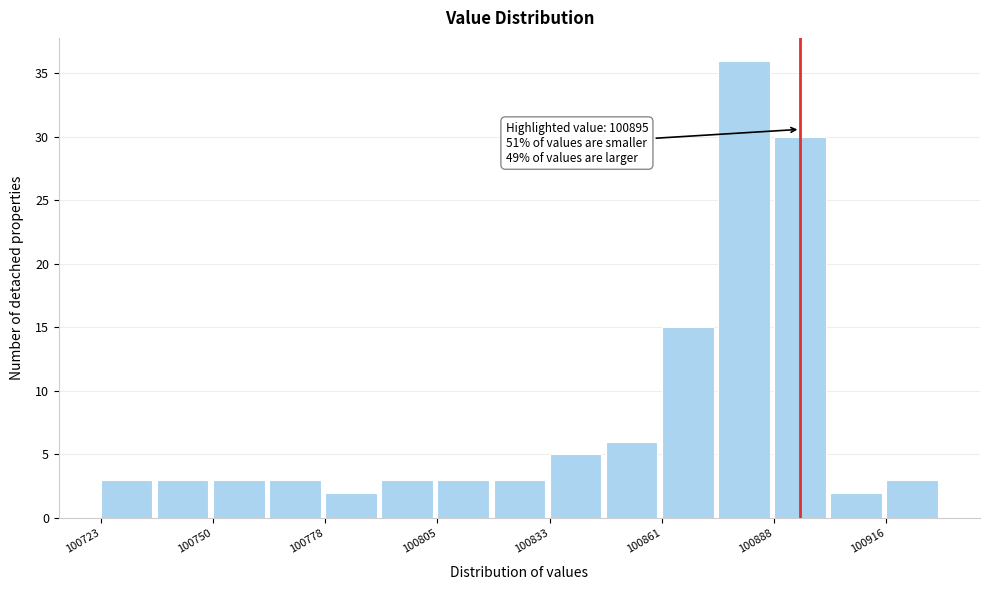

Read against the x-axis, roughly where is the centre of the tallest bar?

100880